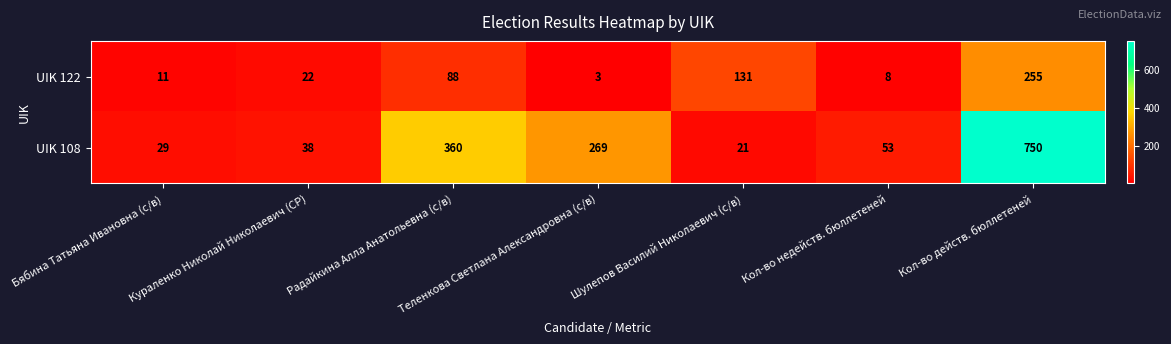

The value of UIK 122 at Кураленко Николай Николаевич (СР) is 14. True or false?

False